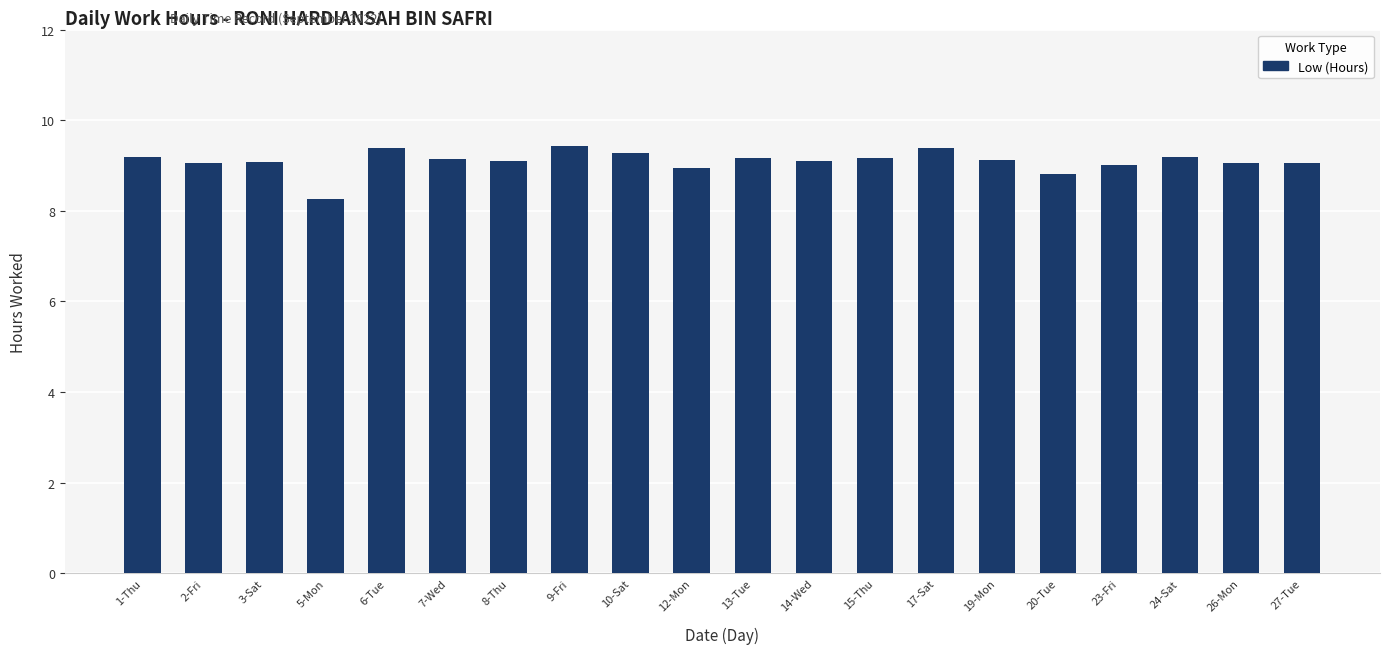

Approximately how many times larger is the value at 12-Mon compared to 14-Wed?

1.0